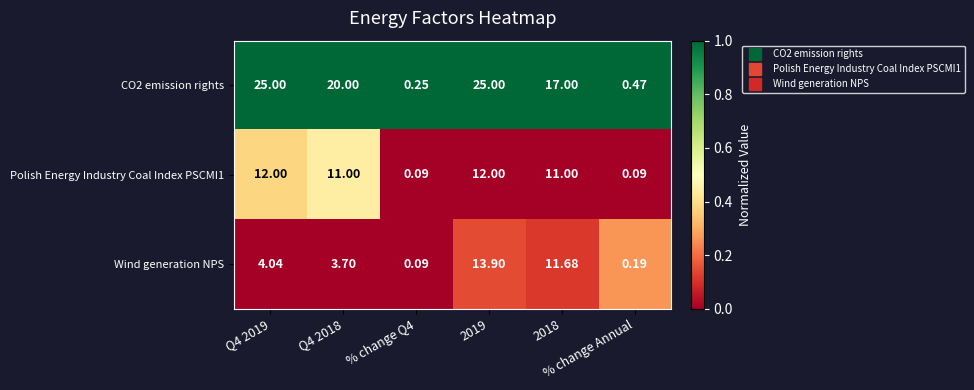

How many data points in Wind generation NPS are above 4?

3